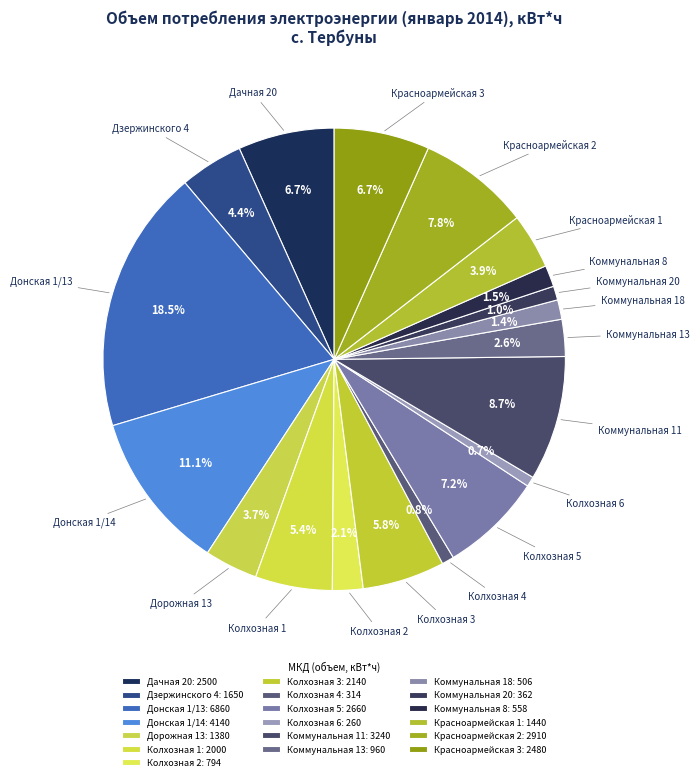

How many segments does this pie chart have?

19